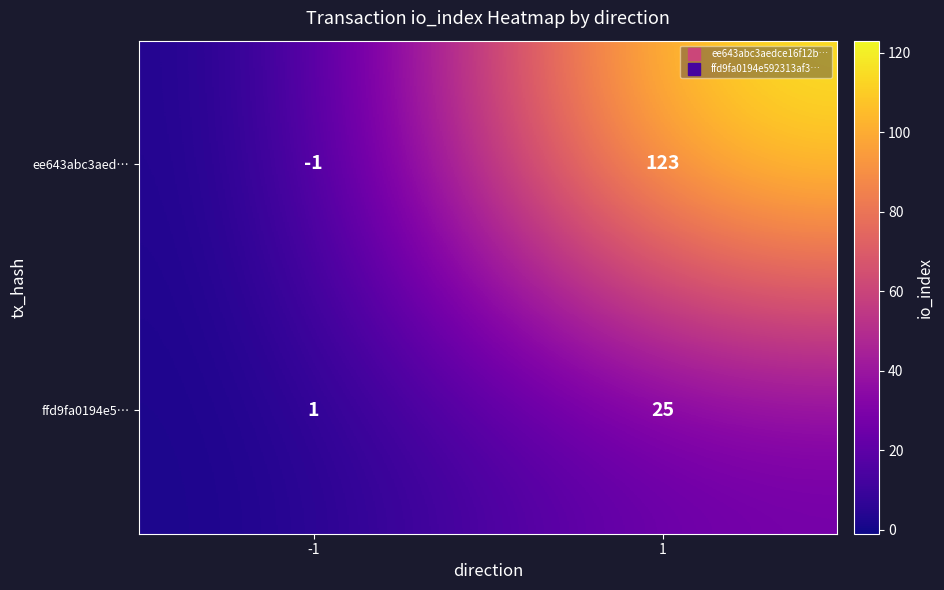

What is the difference between the ffd9fa0194e5… values at 1 and -1?

24